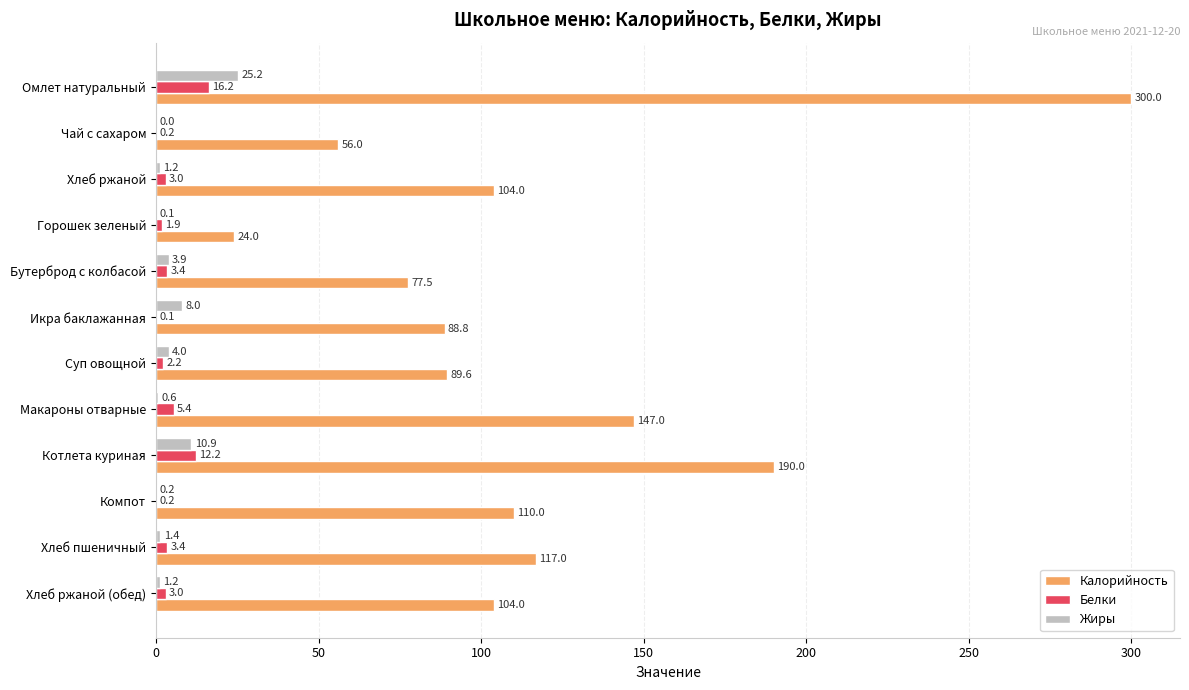

Is it true that Калорийность equals 152.3 at Хлеб пшеничный?

False